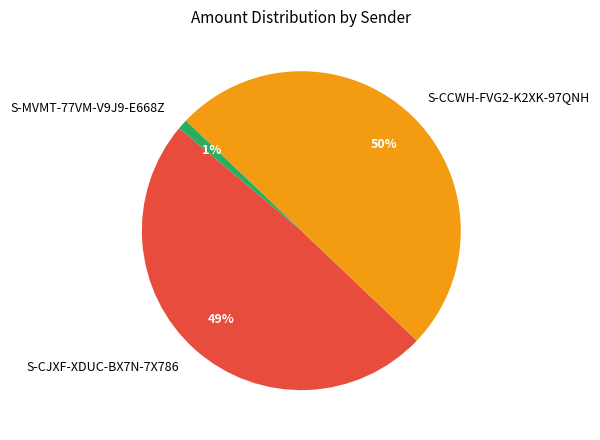

Rank the categories by value from highest to lowest.

S-CCWH-FVG2-K2XK-97QNH, S-CJXF-XDUC-BX7N-7X786, S-MVMT-77VM-V9J9-E668Z